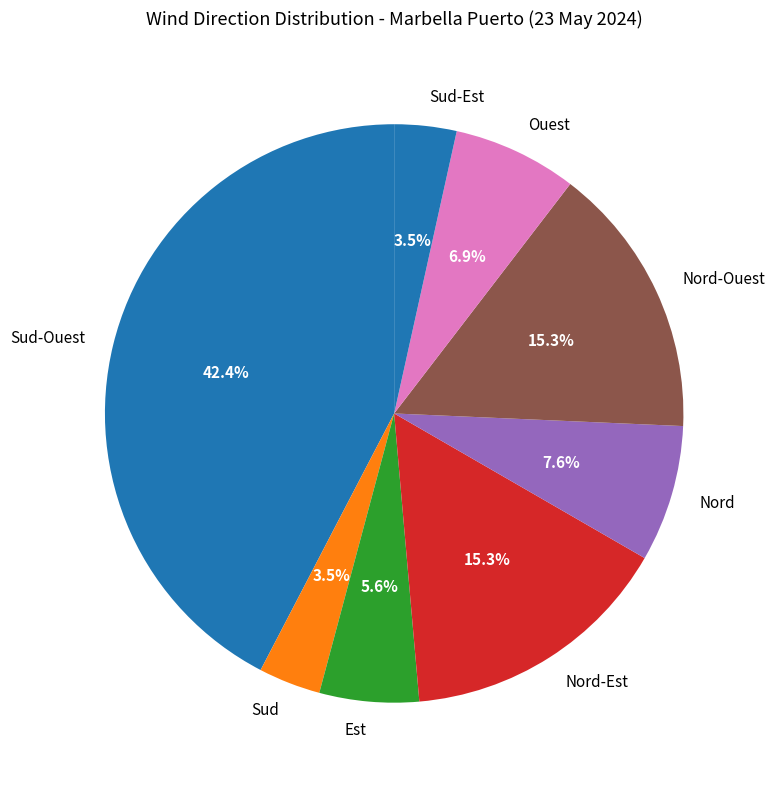

Is Nord the majority of the pie?

No